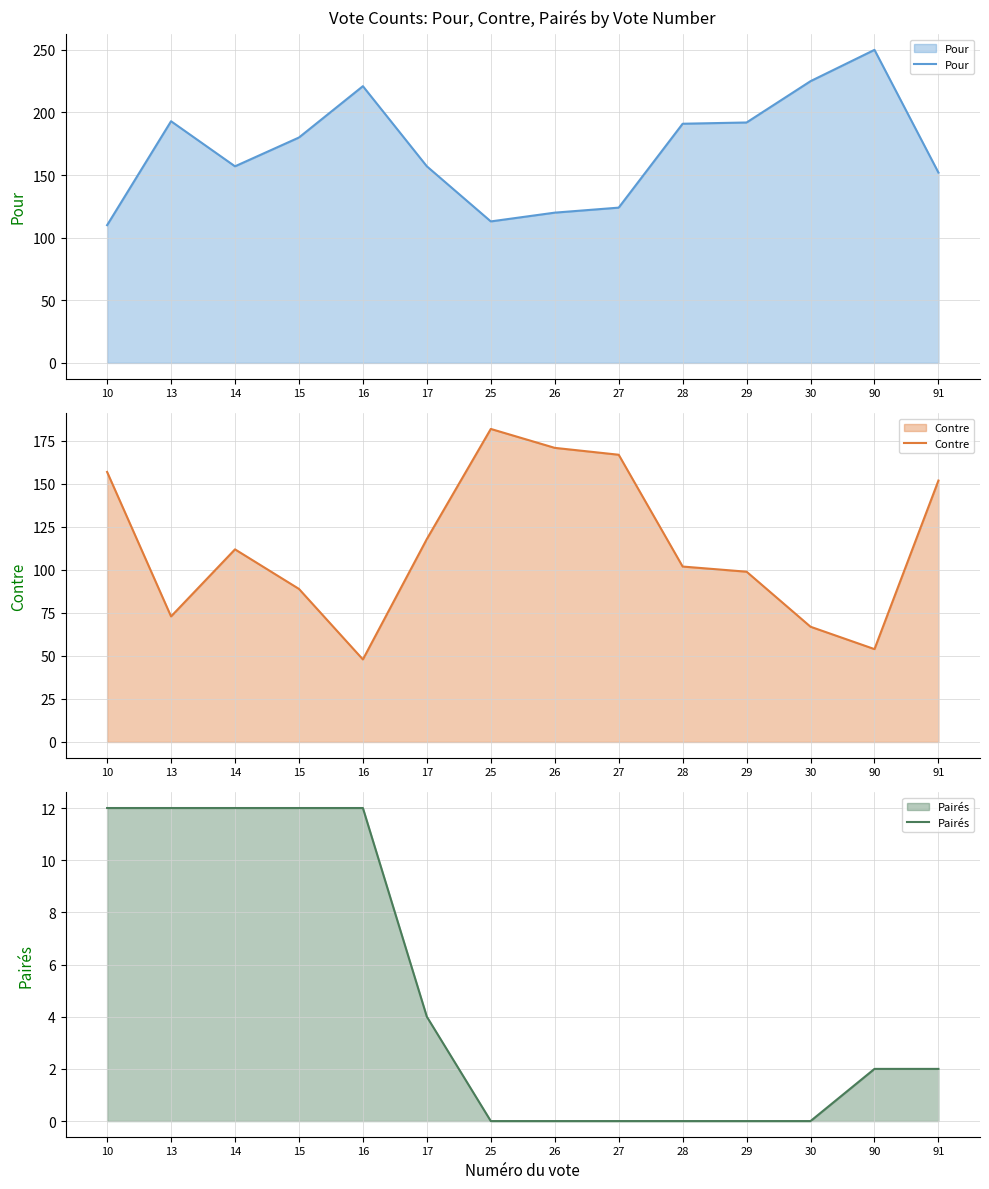

What is the value of the Pour point at the 1st from the left?

110